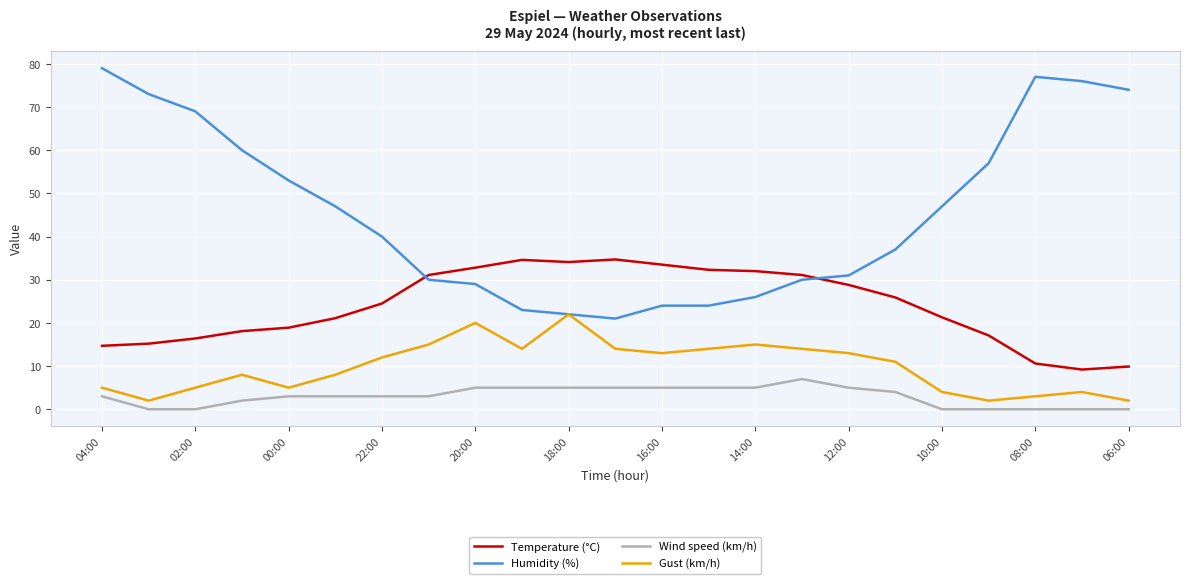

List the series in order of their overall mean, lowest first.

Wind speed (km/h), Gust (km/h), Temperature (°C), Humidity (%)